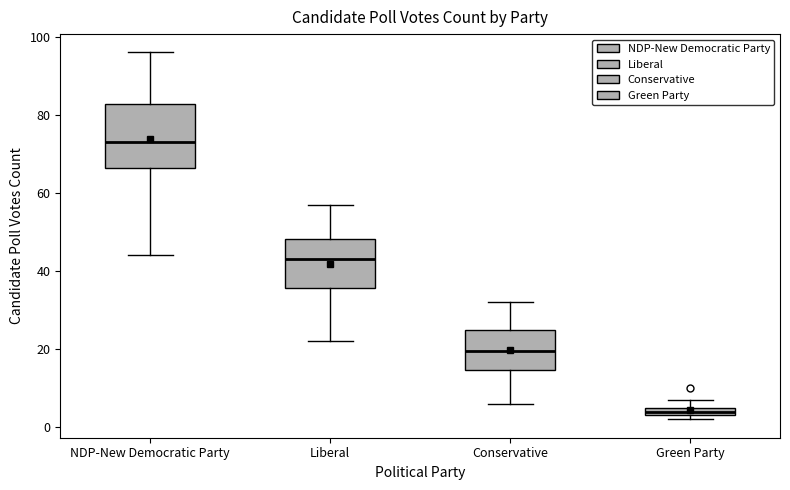

Which box is the tallest, from its lower edge to its upper edge?

NDP-New Democratic Party